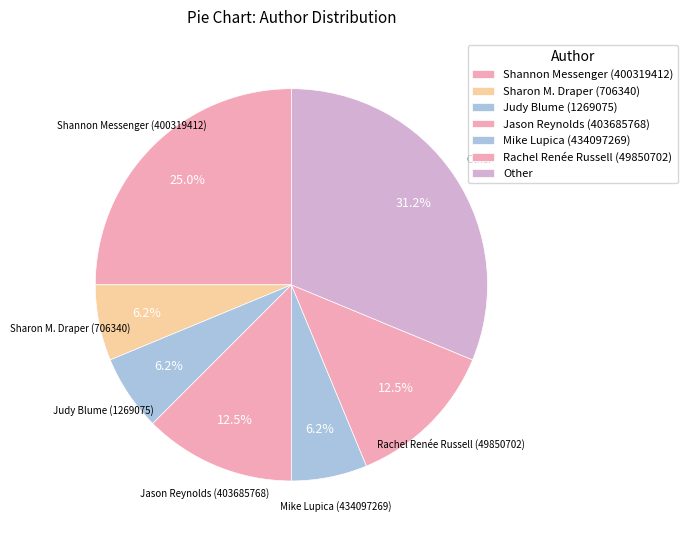

Between Rachel Renée Russell (49850702) and Shannon Messenger (400319412), which is larger?

Shannon Messenger (400319412)